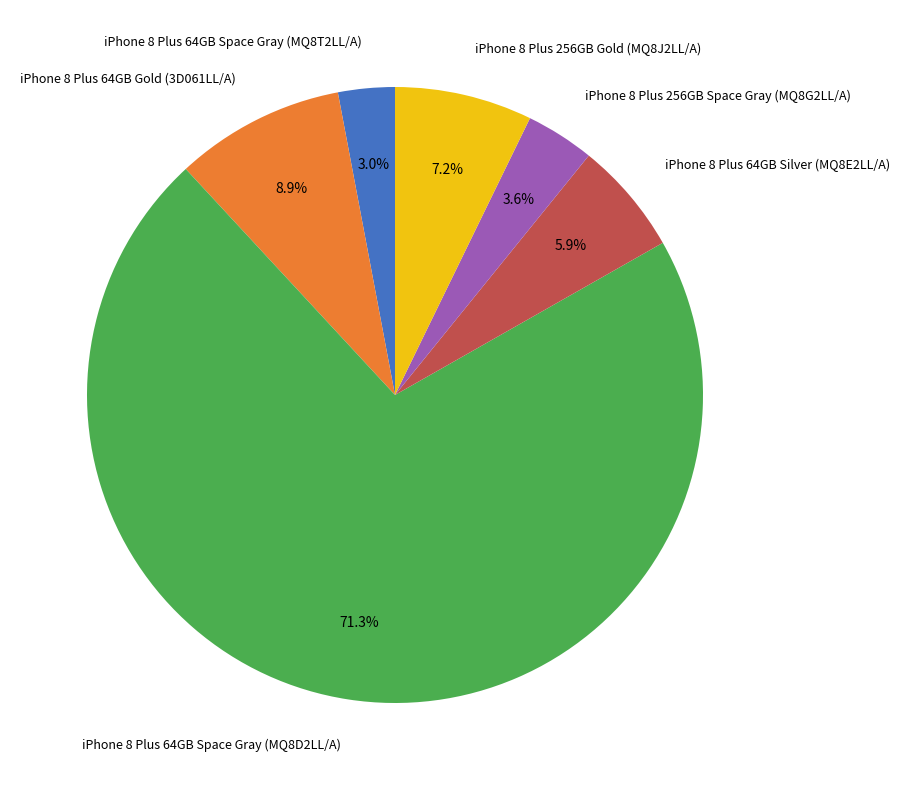

To the nearest percent, what is the difference between the iPhone 8 Plus 256GB Space Gray (MQ8G2LL/A) and iPhone 8 Plus 64GB Space Gray (MQ8D2LL/A) slice percentages?

68%